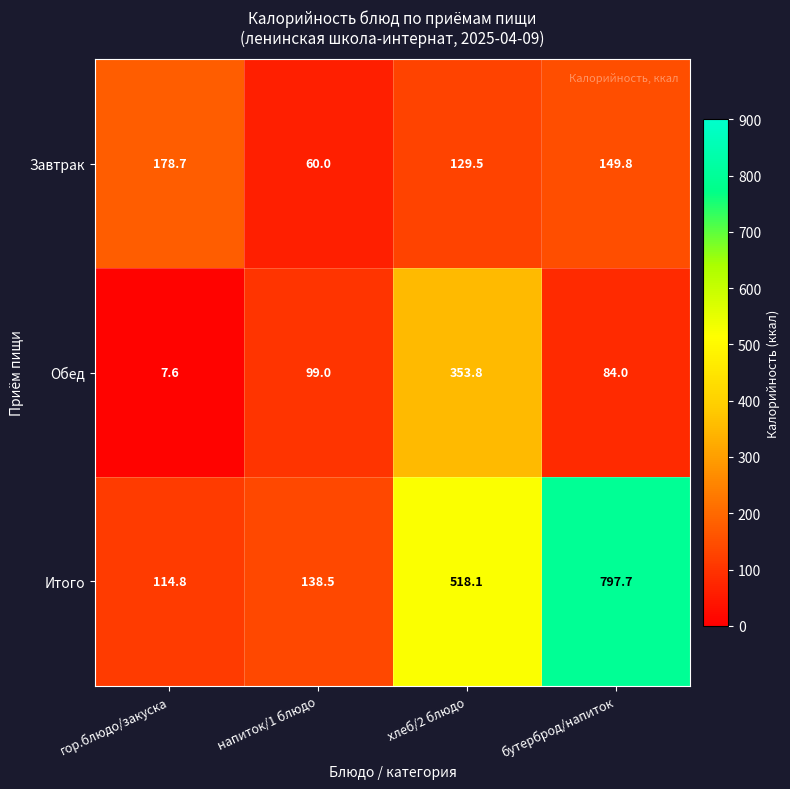

What is the difference between the second highest and second lowest values in the Завтрак series?

20.3